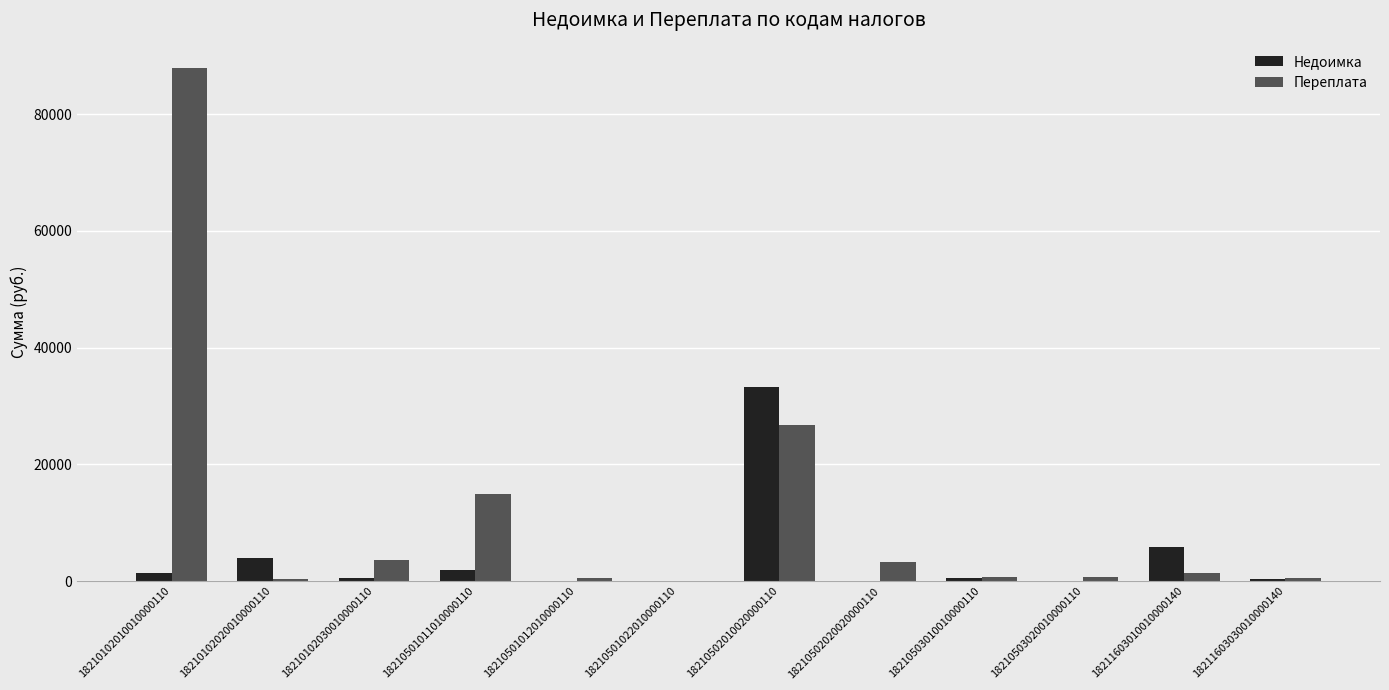

What is the maximum value for Переплата?

87841.6